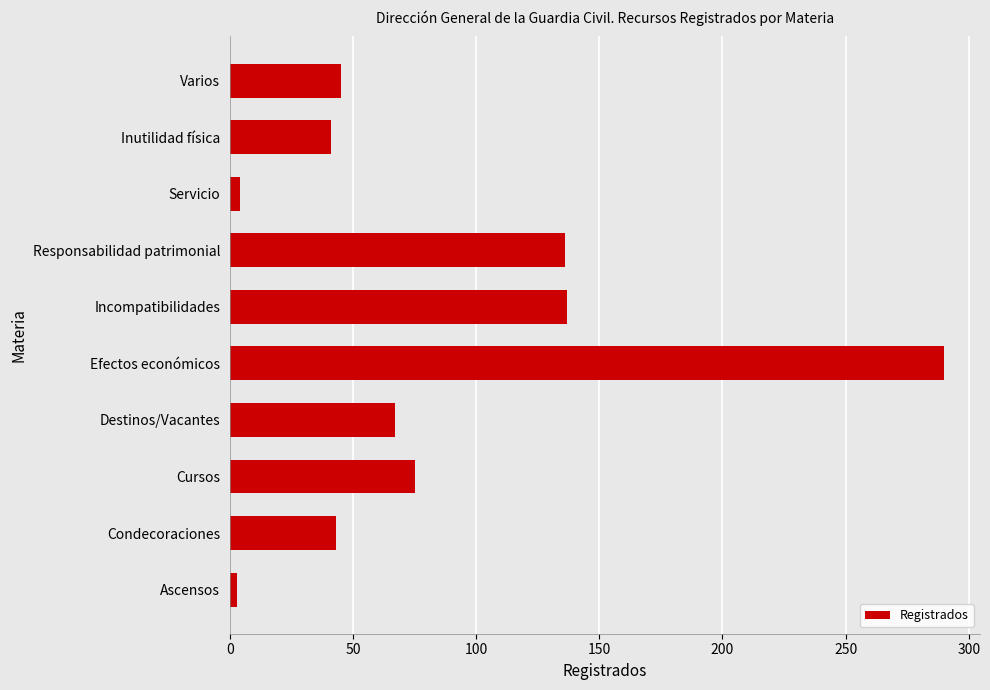

Between Cursos and Responsabilidad patrimonial, which is larger?

Responsabilidad patrimonial